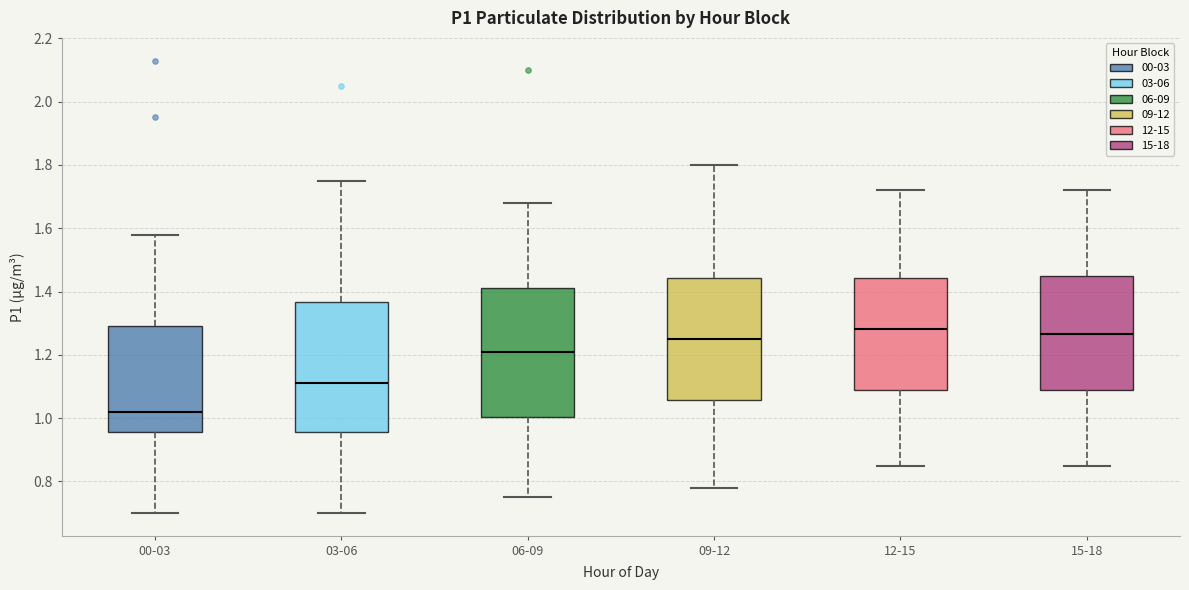

Reading left to right, read every box against the y-axis: the position of its median line, the range the box covers, and the ends of its whiskers. The values are not printed on the chart, so give them approximately, as read against the axis.

00-03: median 1.02, box 0.96 to 1.30, whiskers 0.70 to 1.58
03-06: median 1.12, box 0.96 to 1.36, whiskers 0.70 to 1.76
06-09: median 1.22, box 1.00 to 1.42, whiskers 0.76 to 1.68
09-12: median 1.26, box 1.06 to 1.44, whiskers 0.78 to 1.80
12-15: median 1.28, box 1.10 to 1.44, whiskers 0.86 to 1.72
15-18: median 1.26, box 1.10 to 1.46, whiskers 0.86 to 1.72